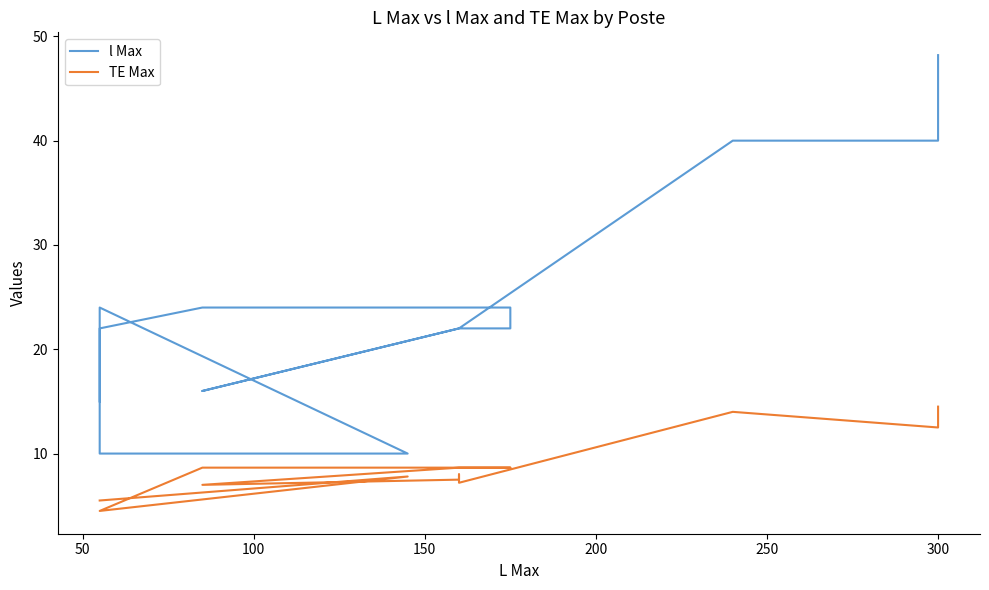

What is the difference between the maximum and minimum values in the l Max series?

38.2